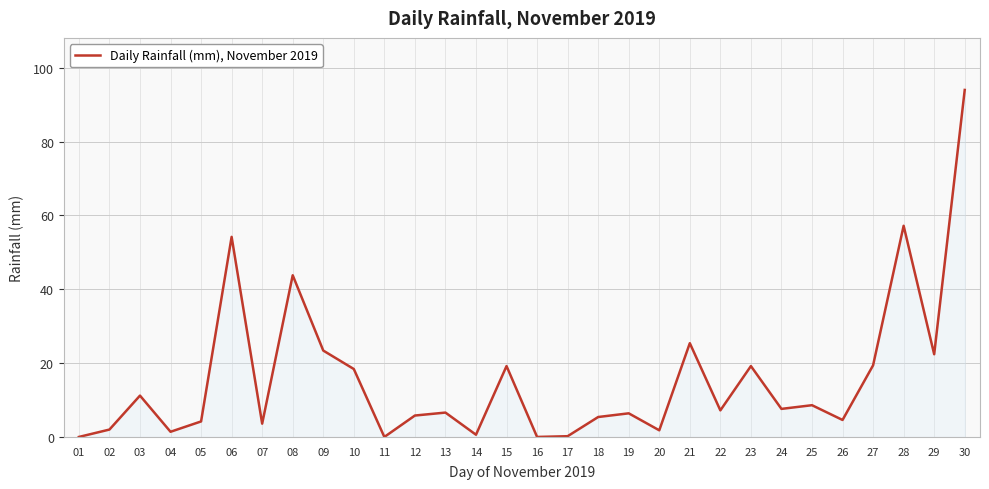

The value at 11 is 0.0. True or false?

True